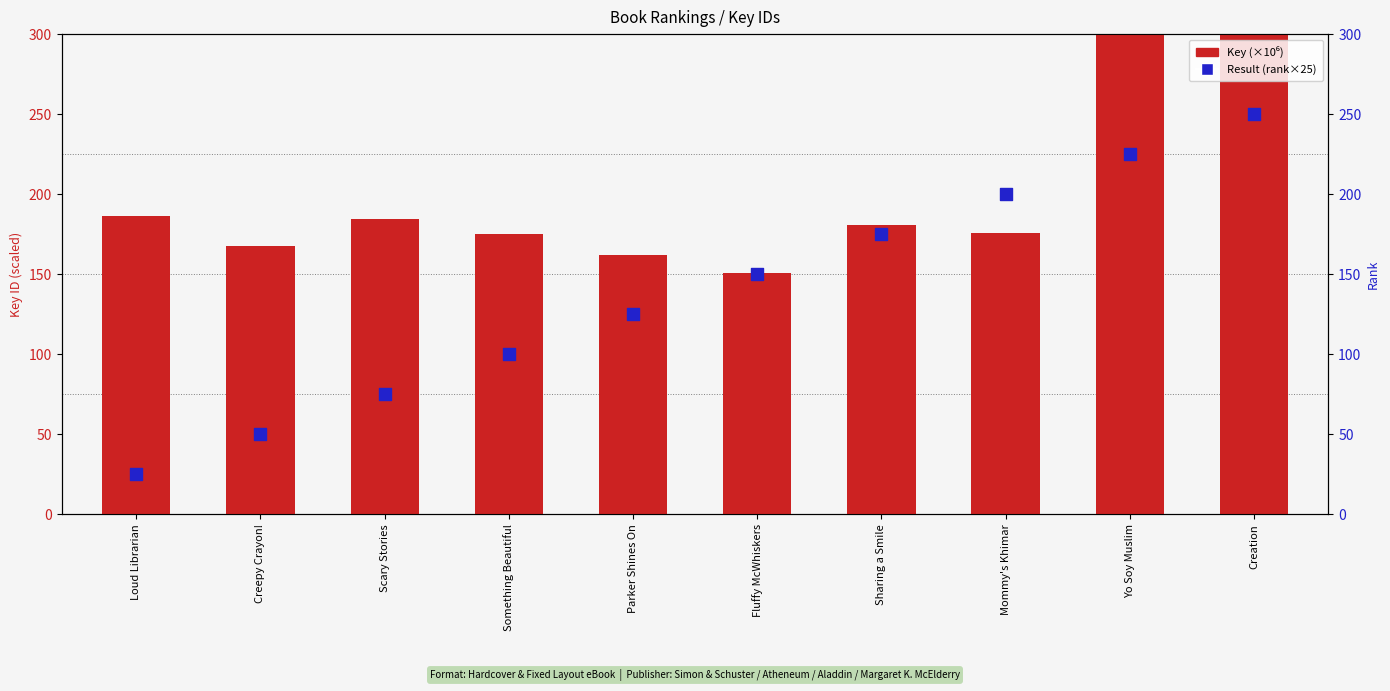

Which series contains the lowest Y value?

Result (rank×25)